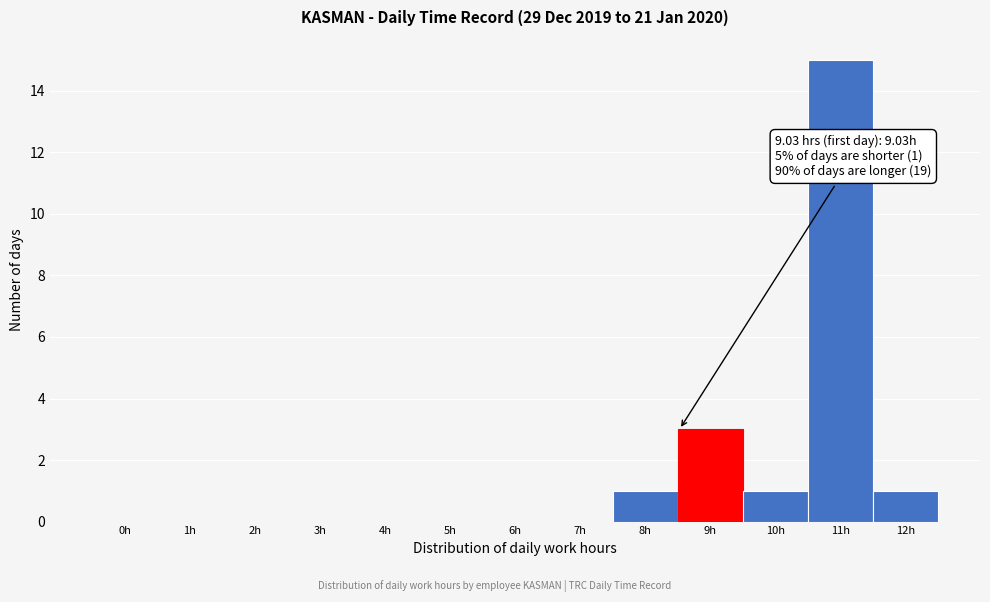

Reading right to left, what are all the values shown in this chart?

12h=1	11h=15	10h=1	9h=3	8h=1	7h=0	6h=0	5h=0	4h=0	3h=0	2h=0	1h=0	0h=0